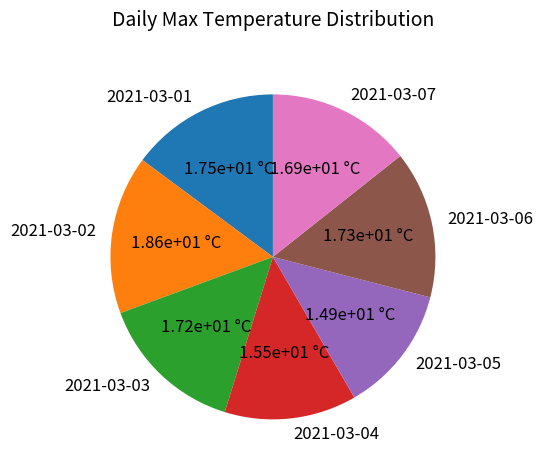

The 2021-03-01 slice represents 9% of the pie. True or false?

False